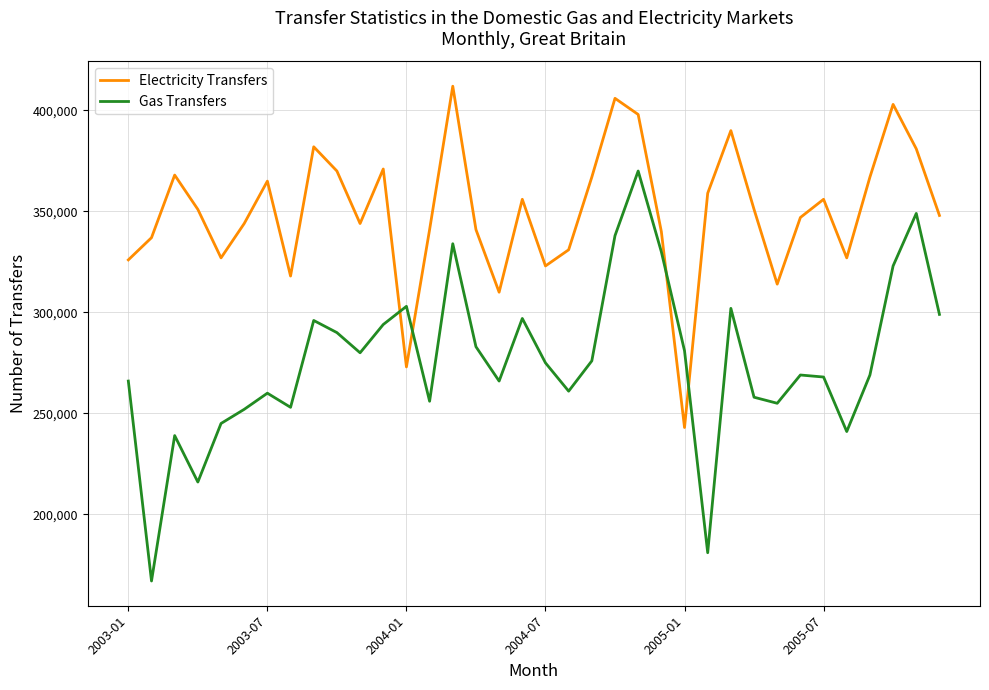

What is the lowest value of the Electricity Transfers series?

243000